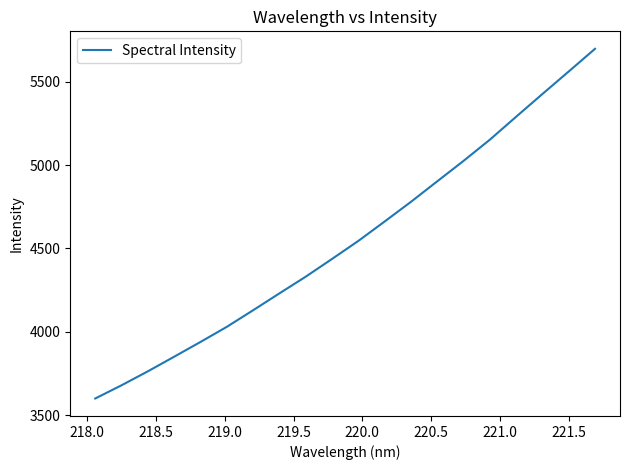

Is this an area chart (filled region under the line)?

No